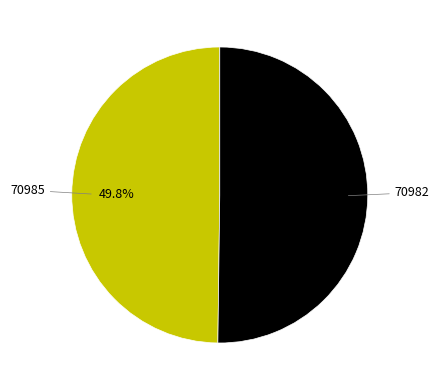

To the nearest percent, what is the difference between the largest and smallest slice percentages?

0%